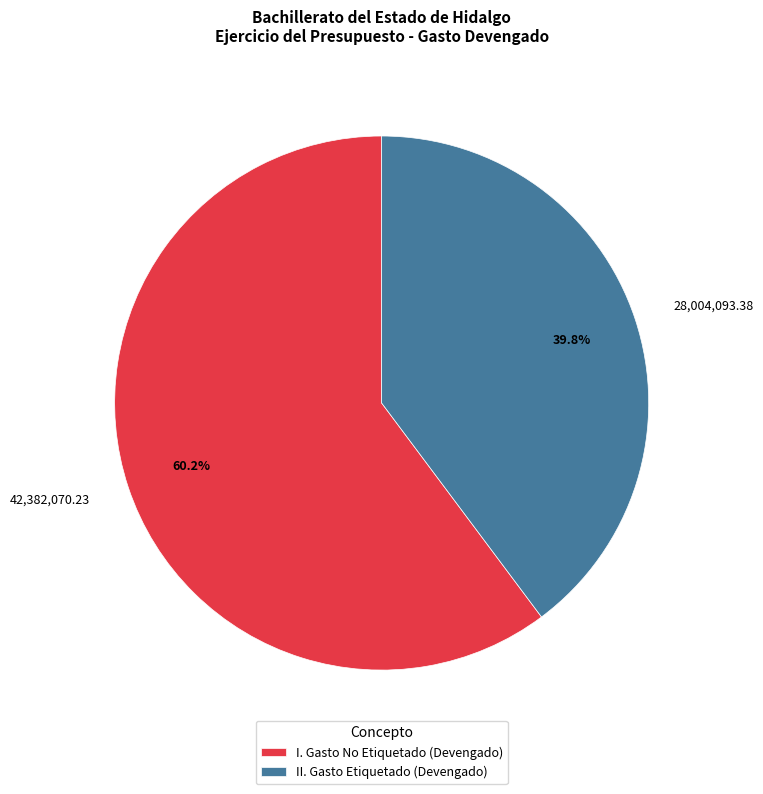

Combined, do II. Gasto Etiquetado (Devengado) and I. Gasto No Etiquetado (Devengado) account for over 50%?

Yes